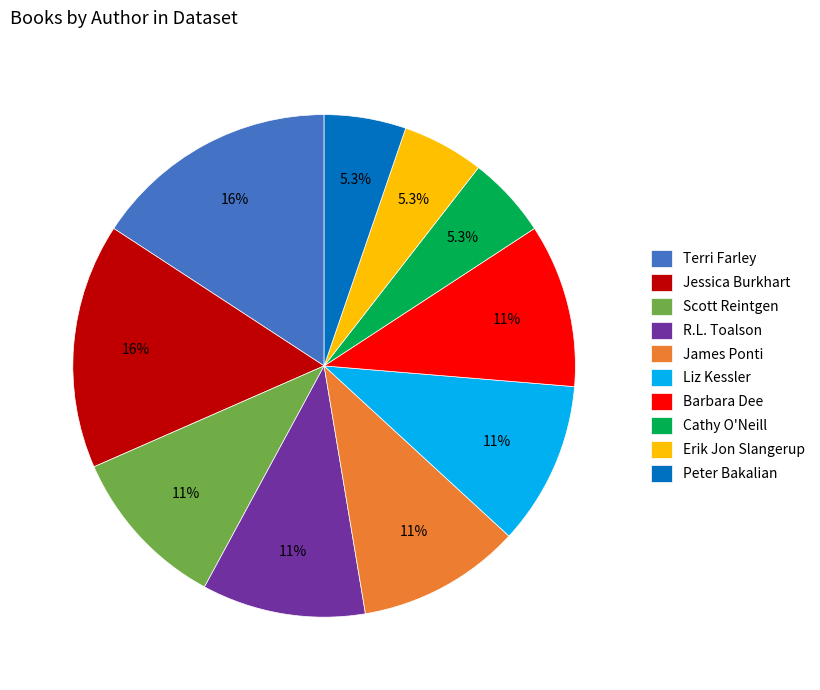

What percentage is NOT represented by Peter Bakalian?

94.7%